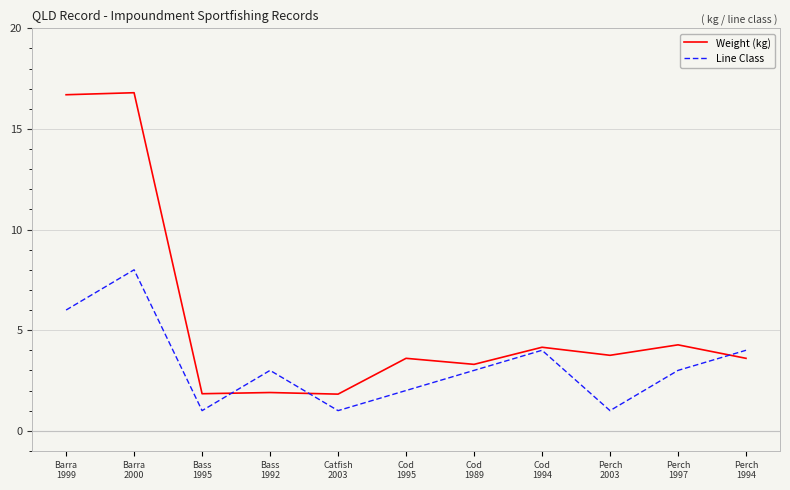

List the series in order of their peak value, lowest first.

Line Class, Weight (kg)